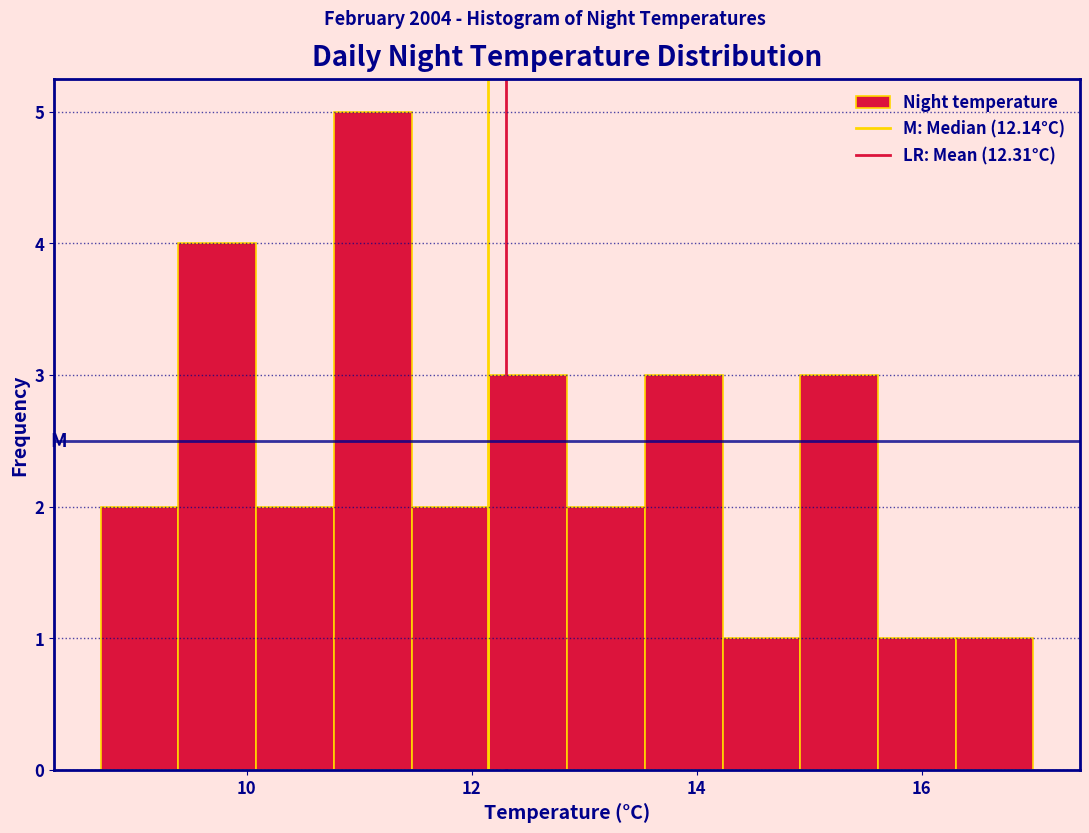

Read against the x-axis, roughly where is the centre of the tallest bar?

11.2